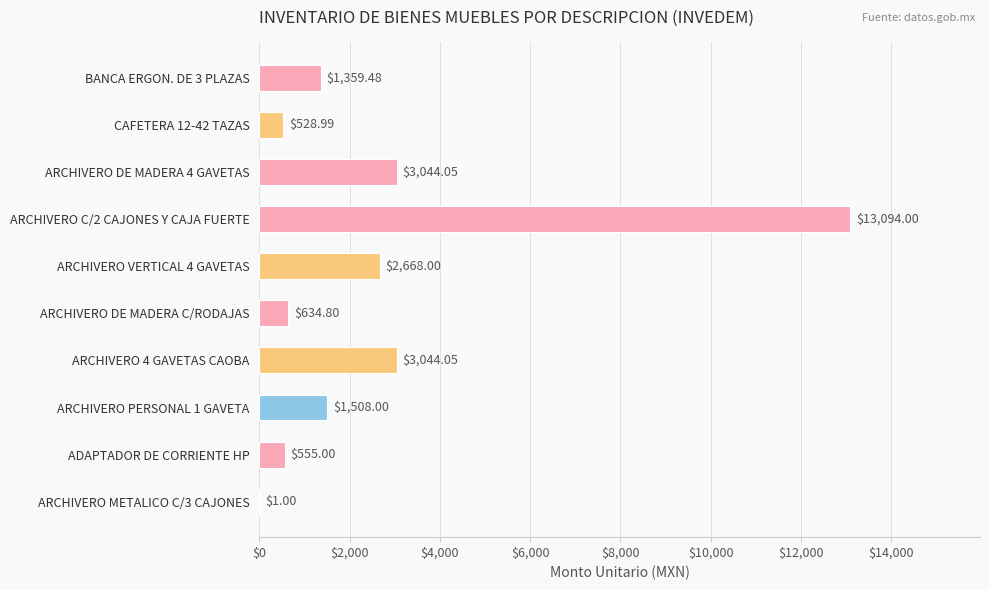

What is the sum of all values?

26437.4